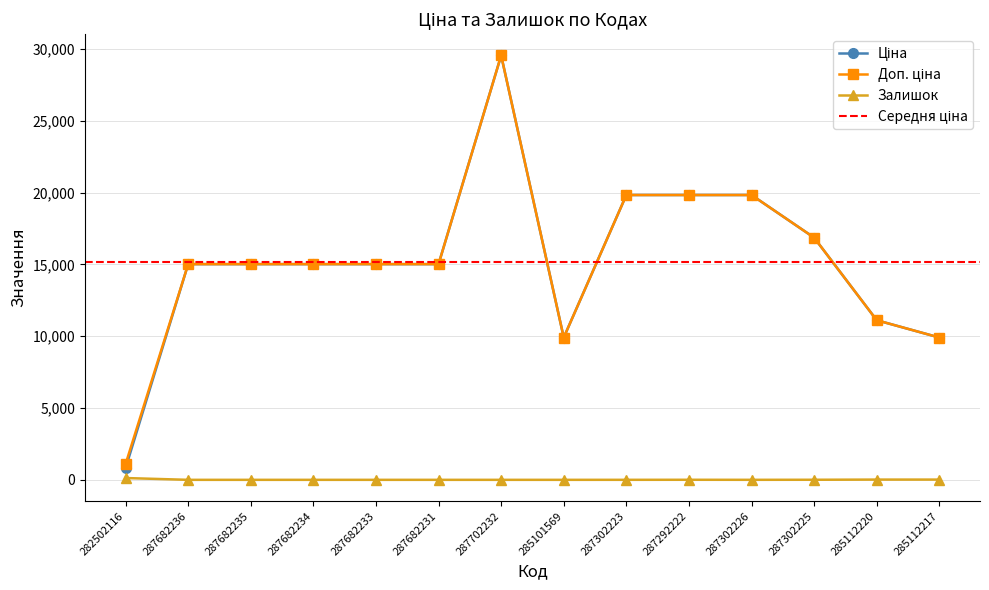

Does the chart display data point markers on the line(s)?

Yes